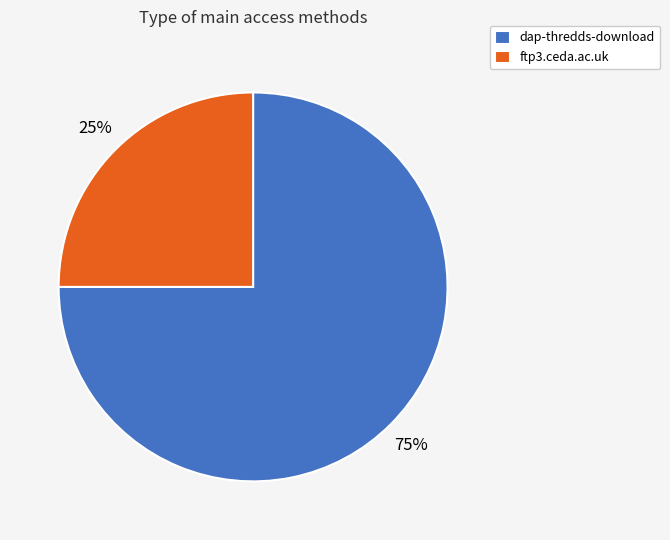

How many slices are in this pie chart?

2